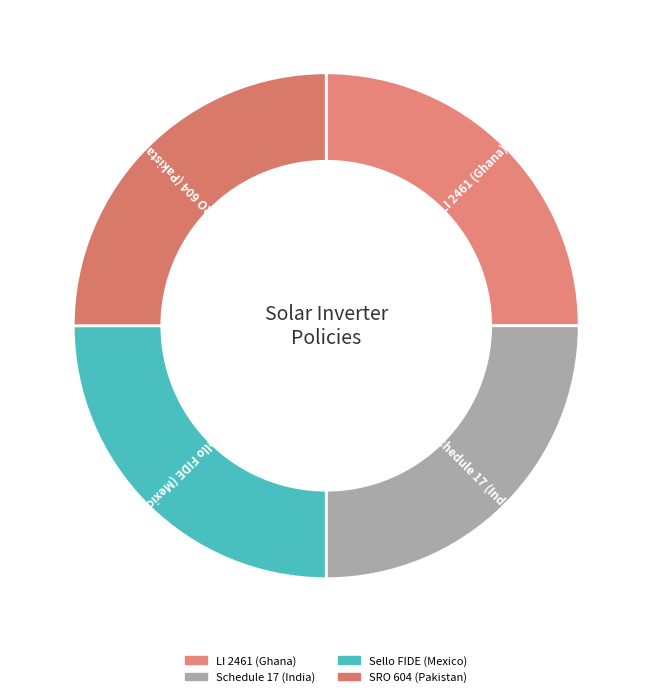

How many segments does this pie chart have?

4